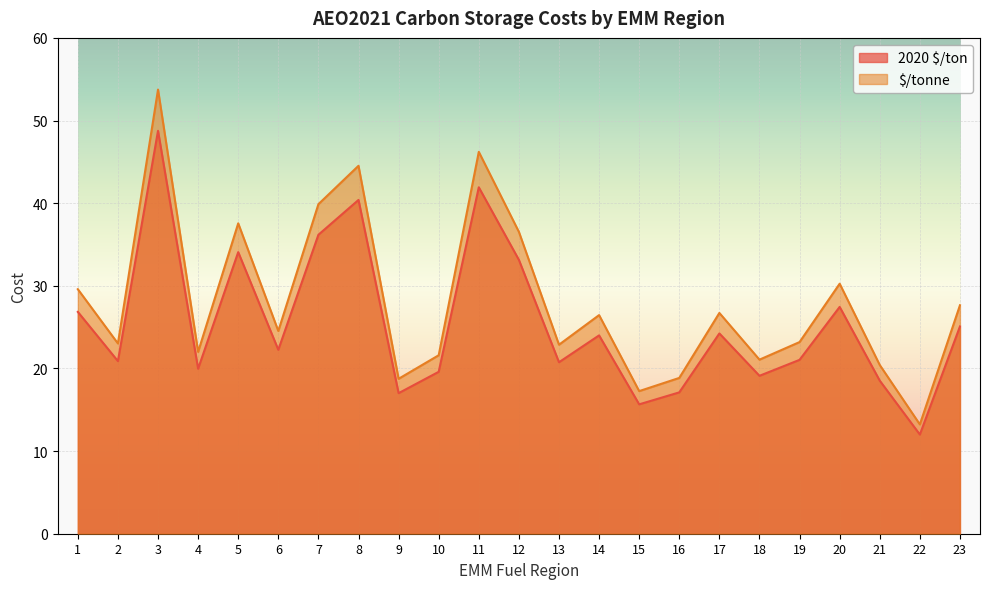

Count the number of data series in this chart.

2